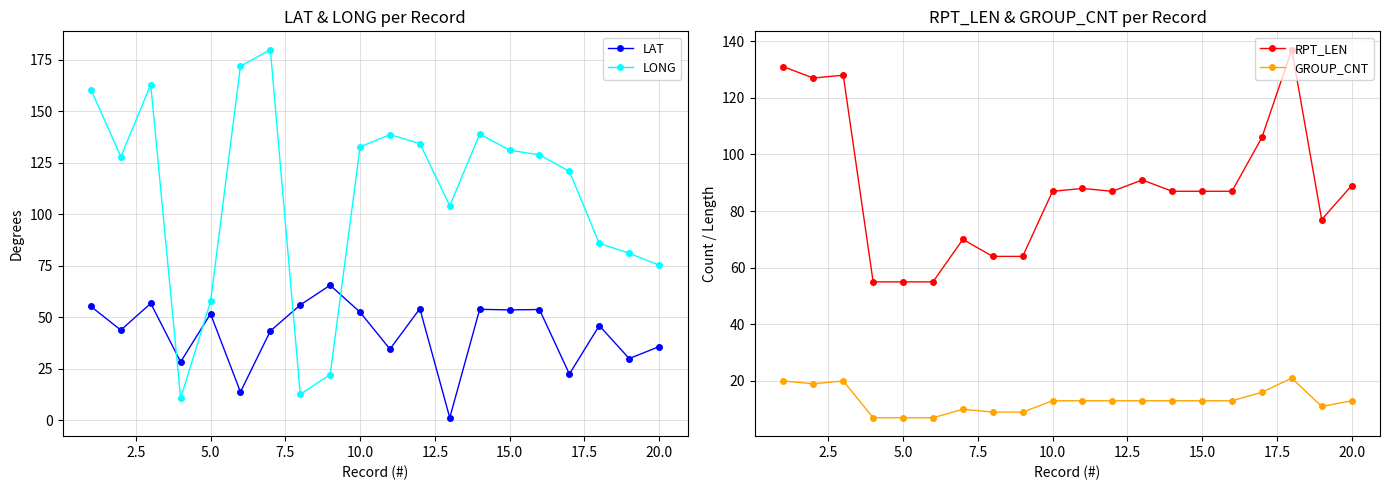

True or false: LONG has more than 1 points higher than both neighbors.

True